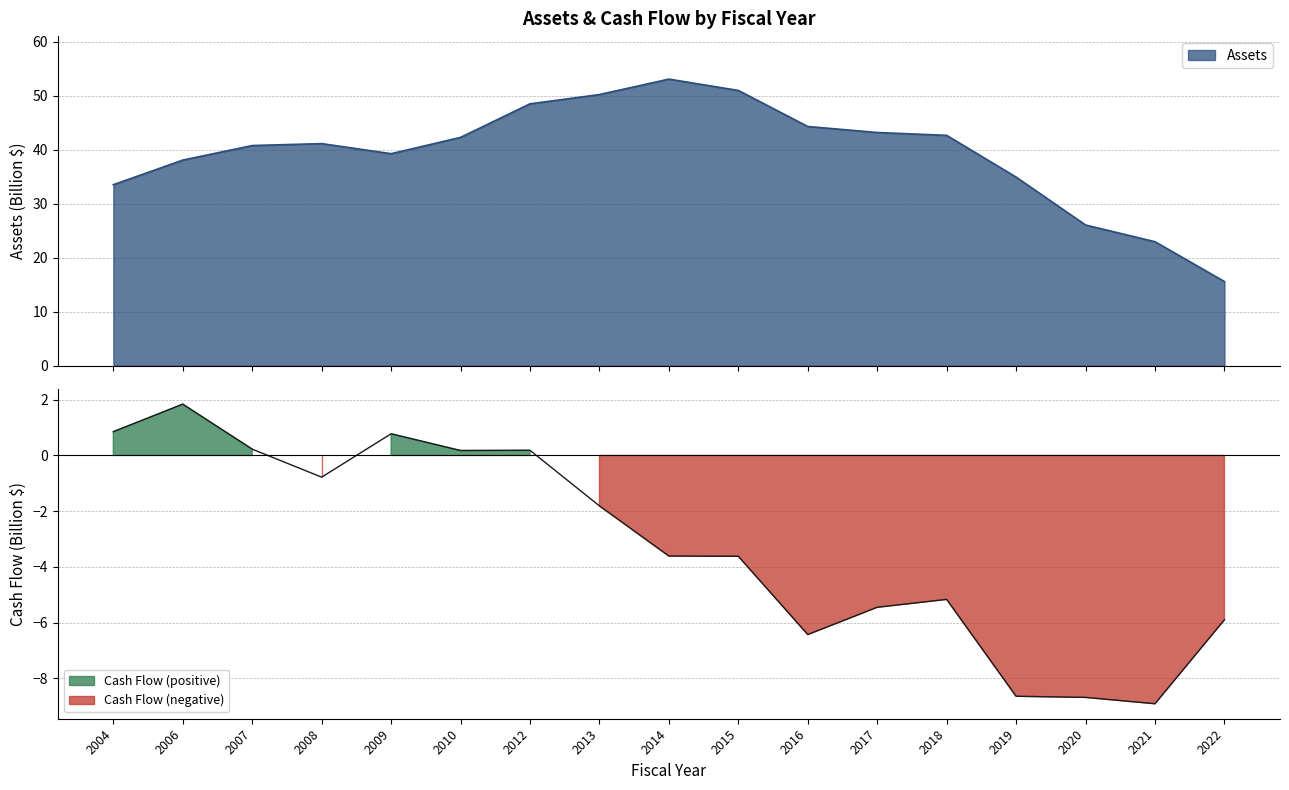

At which label does Cash Flow first exceed -3?

2004